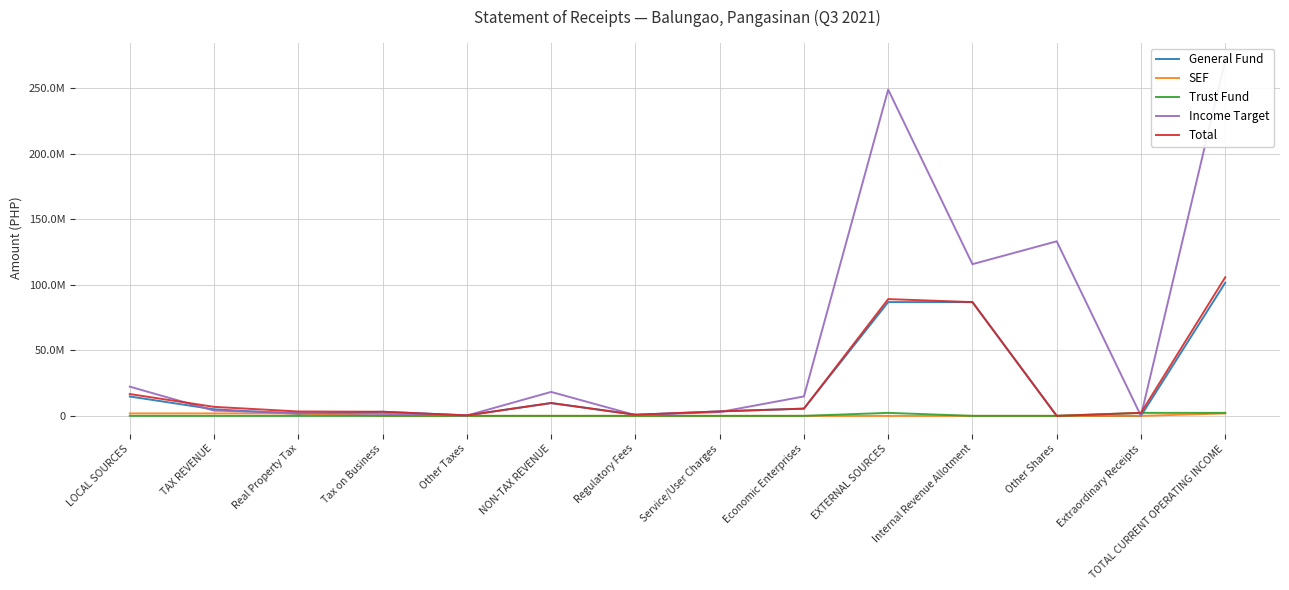

How many lines are shown in the chart?

5